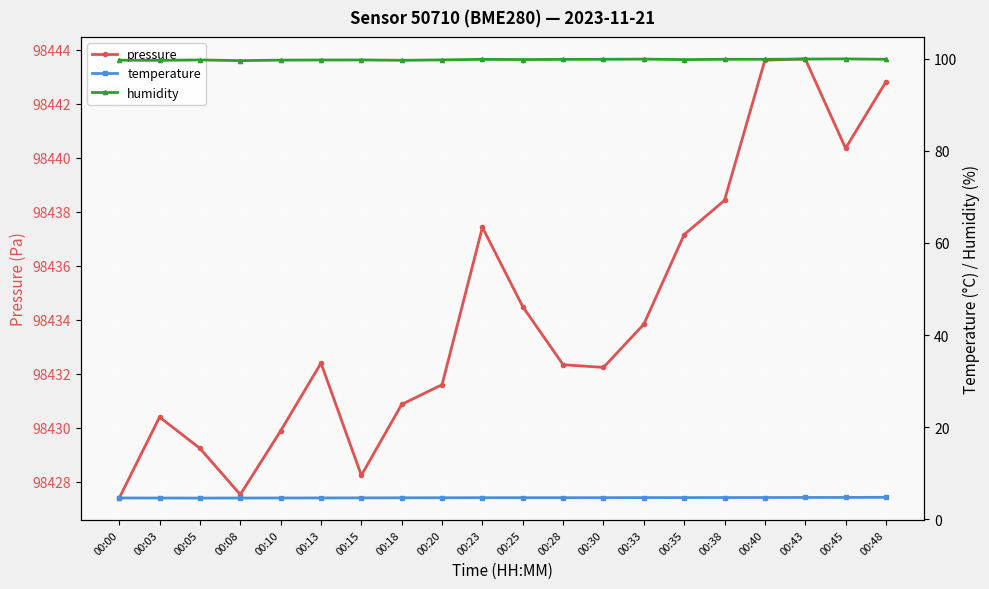

How many series are shown in this chart?

3